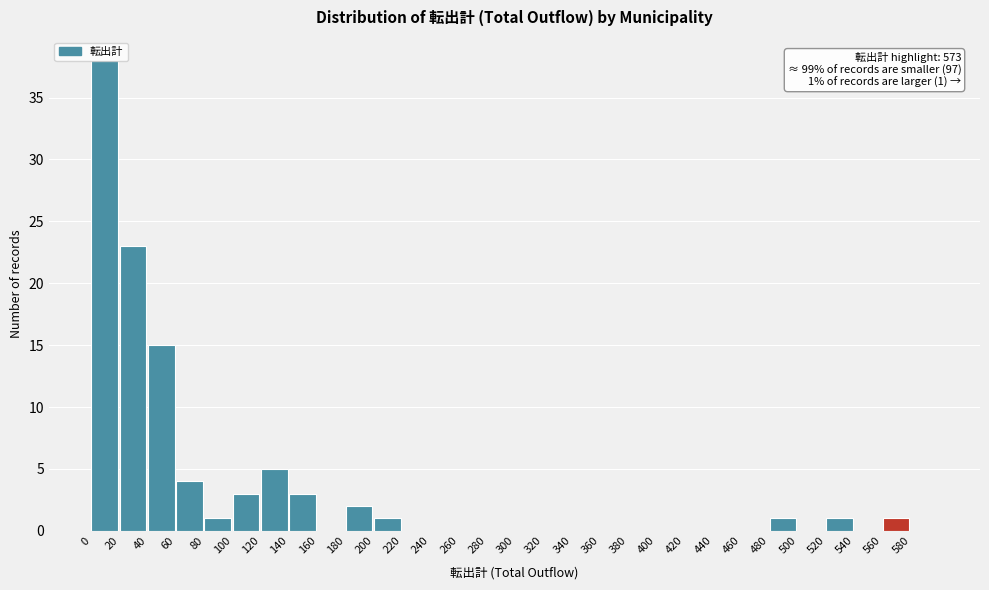

Which range on the x-axis has the tallest bar?

0 to 20